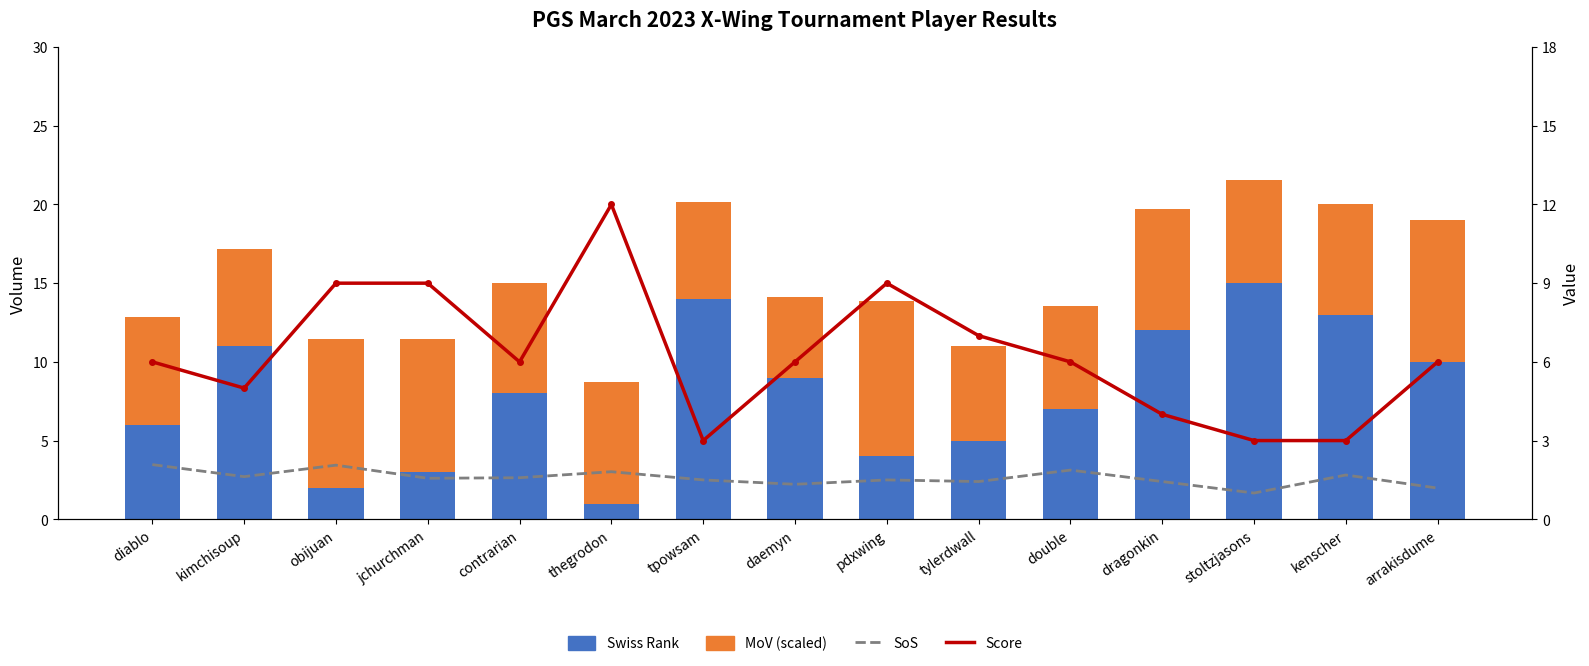

At which category does the chart reach its minimum across all series?

thegrodon